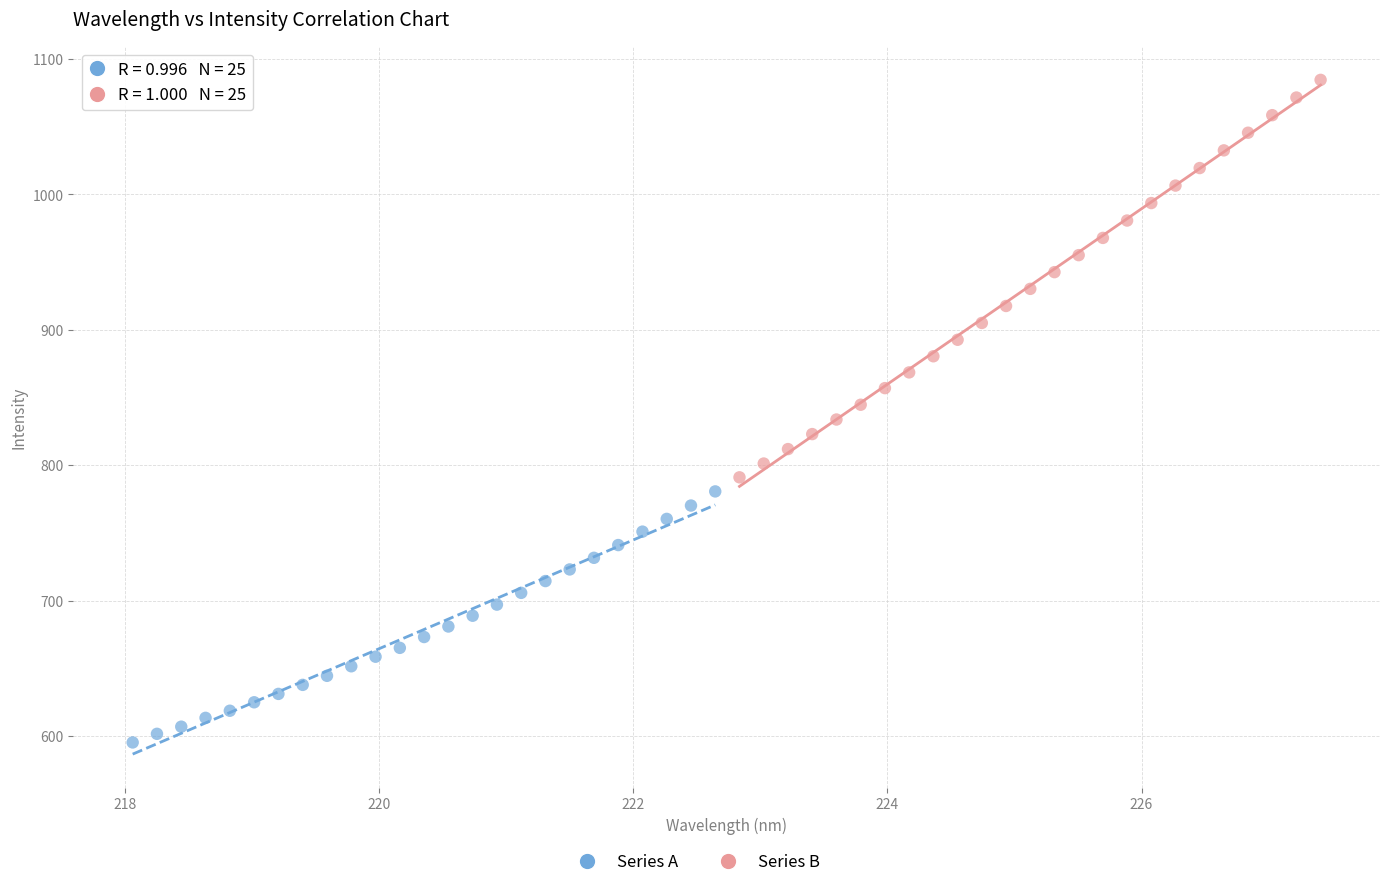

Which series reaches the minimum Y coordinate?

Series A